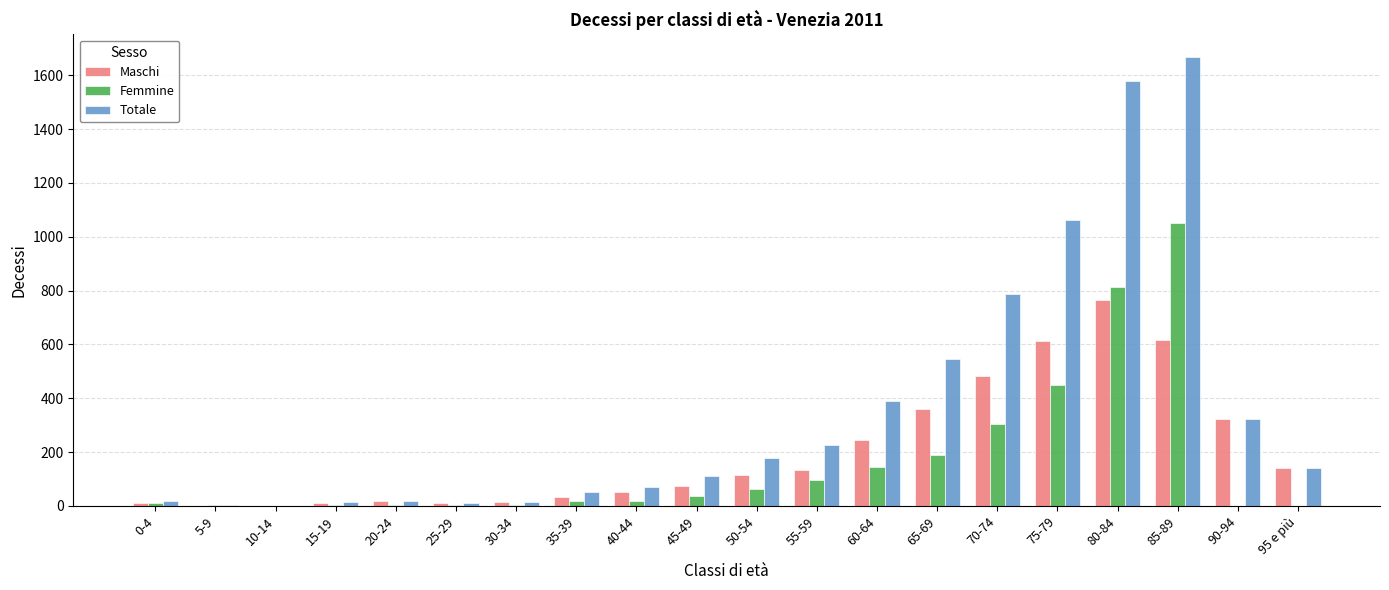

Which series has the largest total across all categories?

Totale